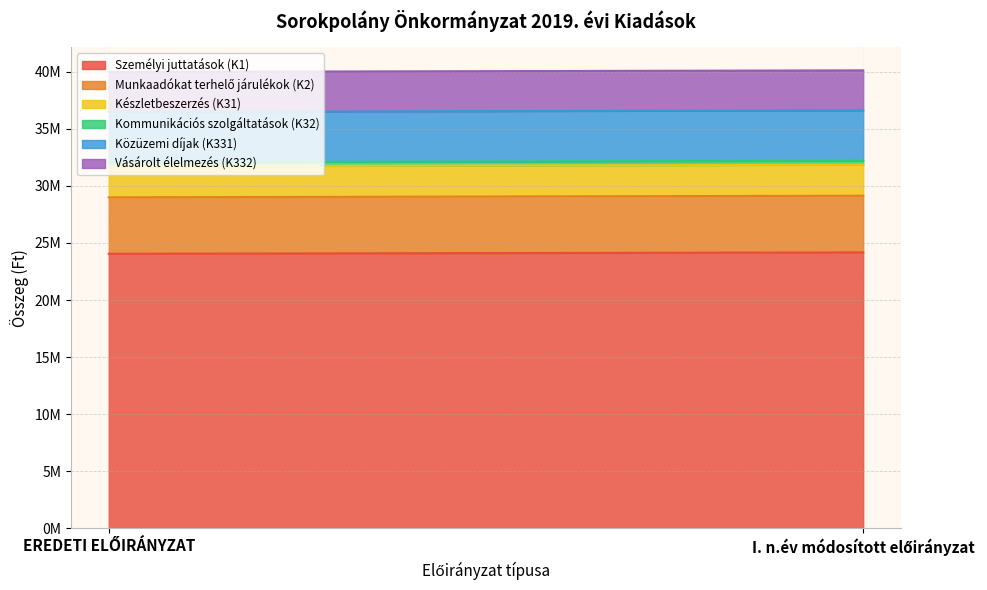

What is the highest value of the Közüzemi díjak (K331) series?

4404960